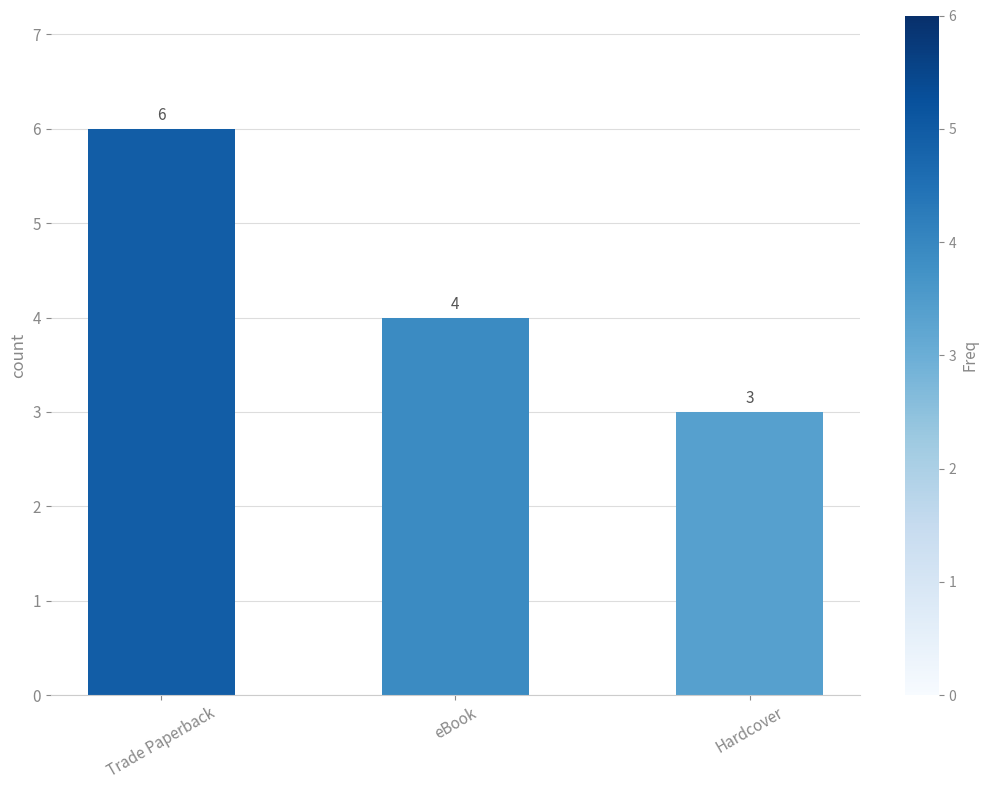

Between eBook and Trade Paperback, which is larger?

Trade Paperback